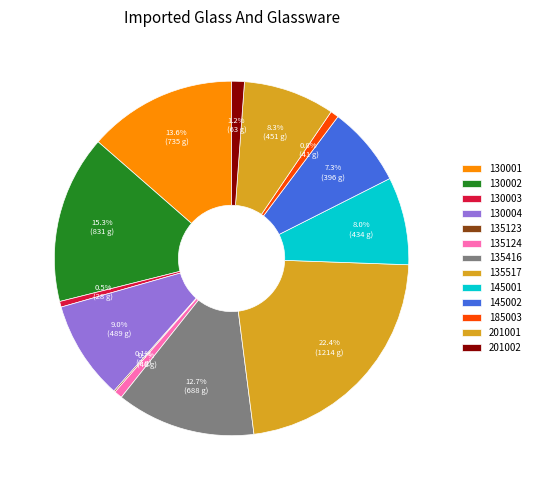

What is the ratio of the value at 145001 to the value at 201001?

1.0